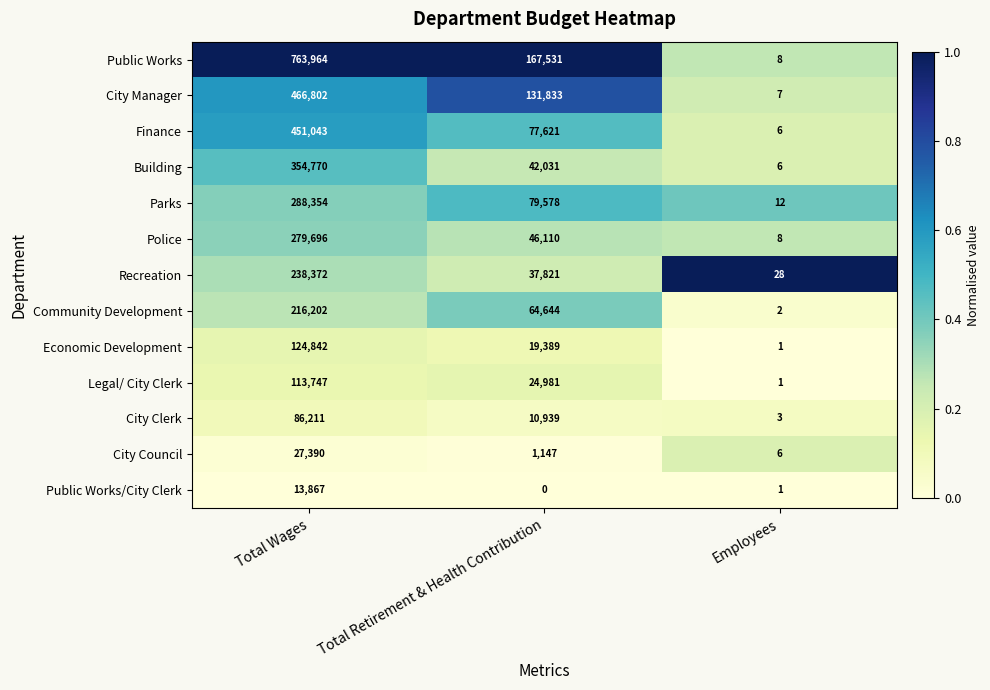

At which label is Public Works/City Clerk closest to 6933?

Employees